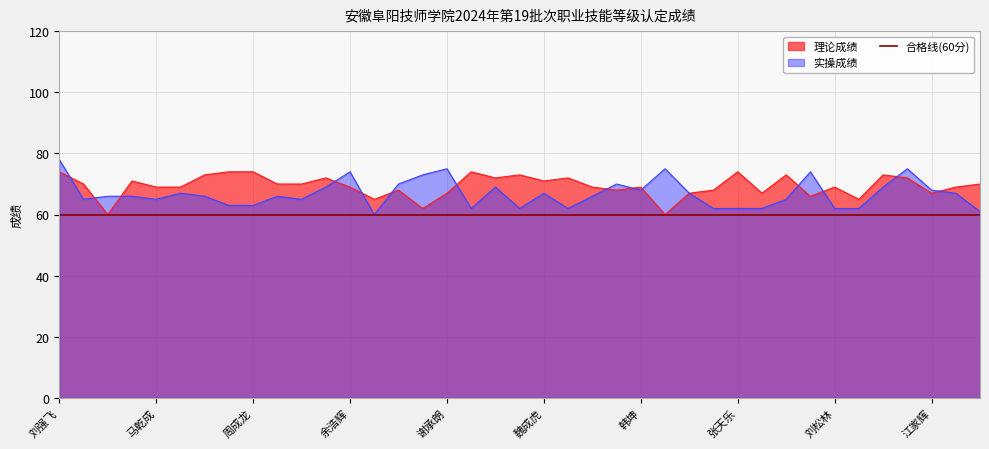

Between 李浩 and 谢承朗, which is larger?

李浩